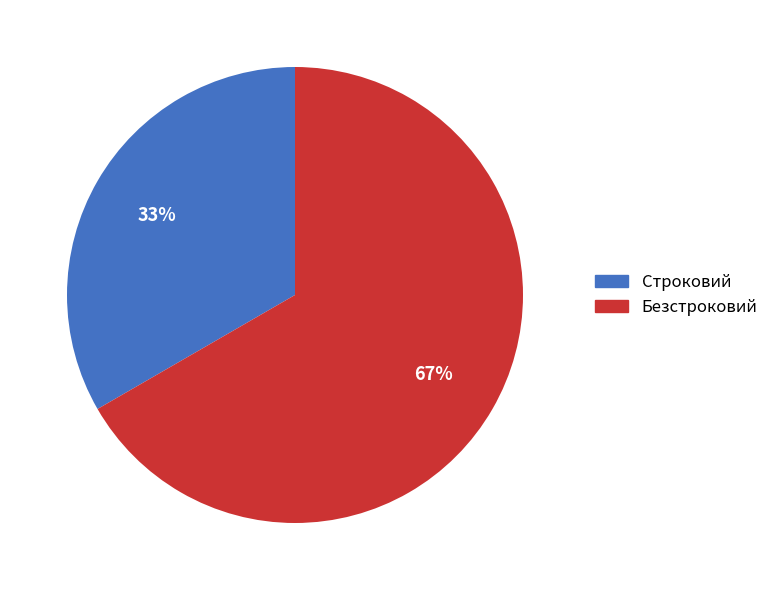

Which category has the biggest portion of the pie?

Безстроковий